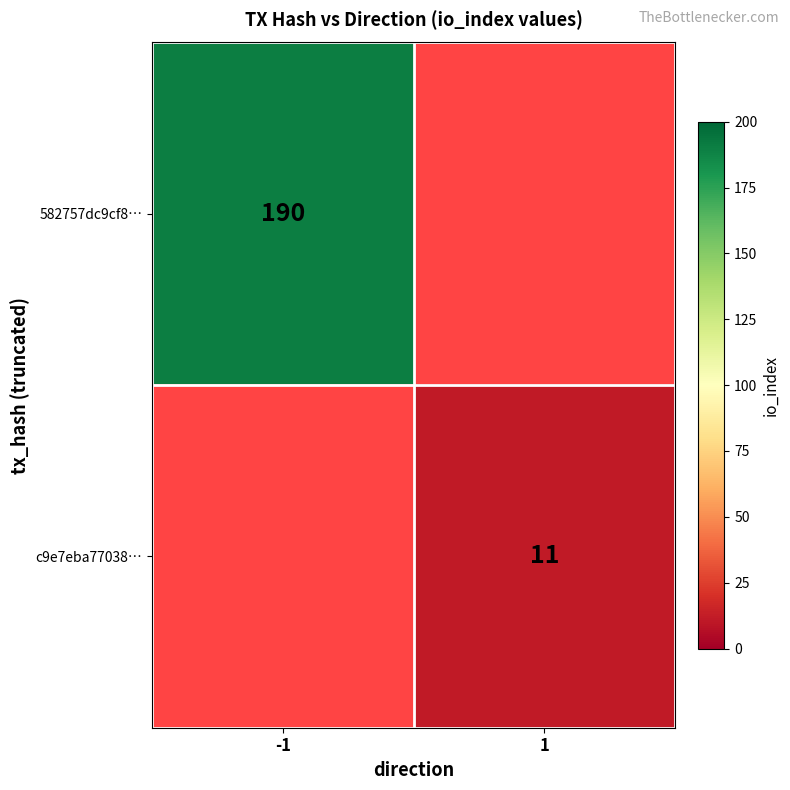

The value of c9e7eba77038… at 1 is 5.8. True or false?

False